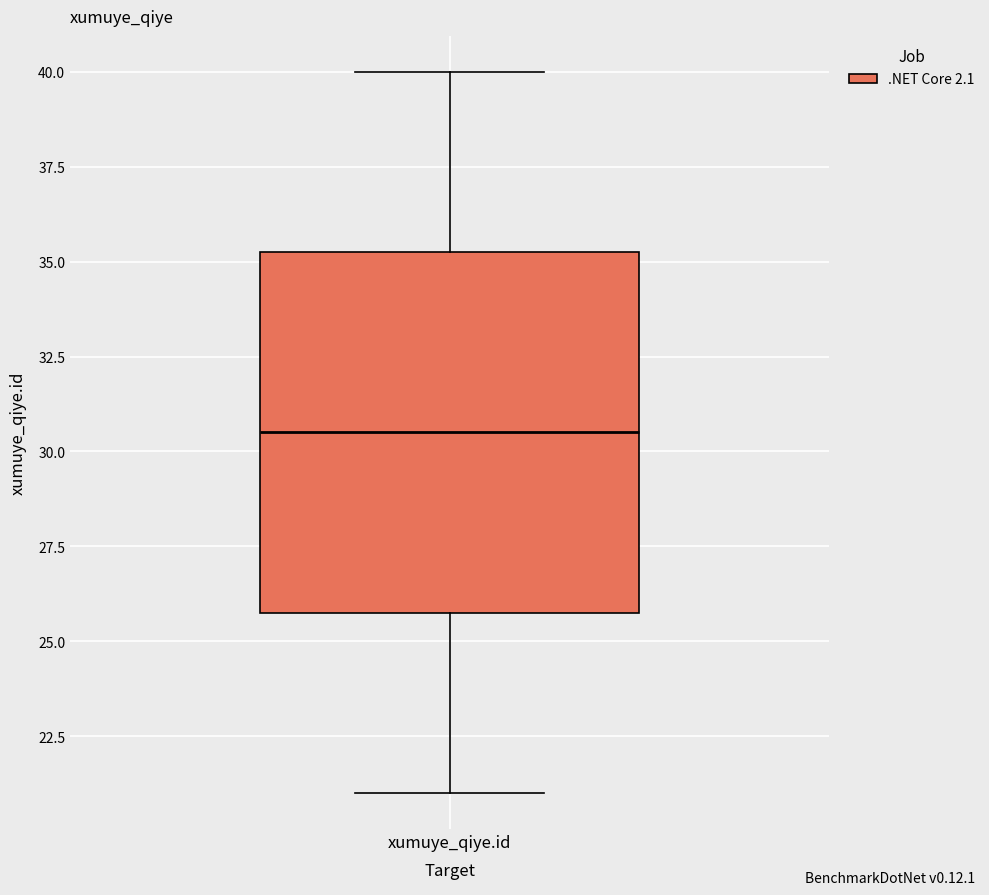

Where does the median line of the box for xumuye_qiye.id sit on the y-axis? The values are not printed on the chart, so give them approximately, as read against the axis.

30.5